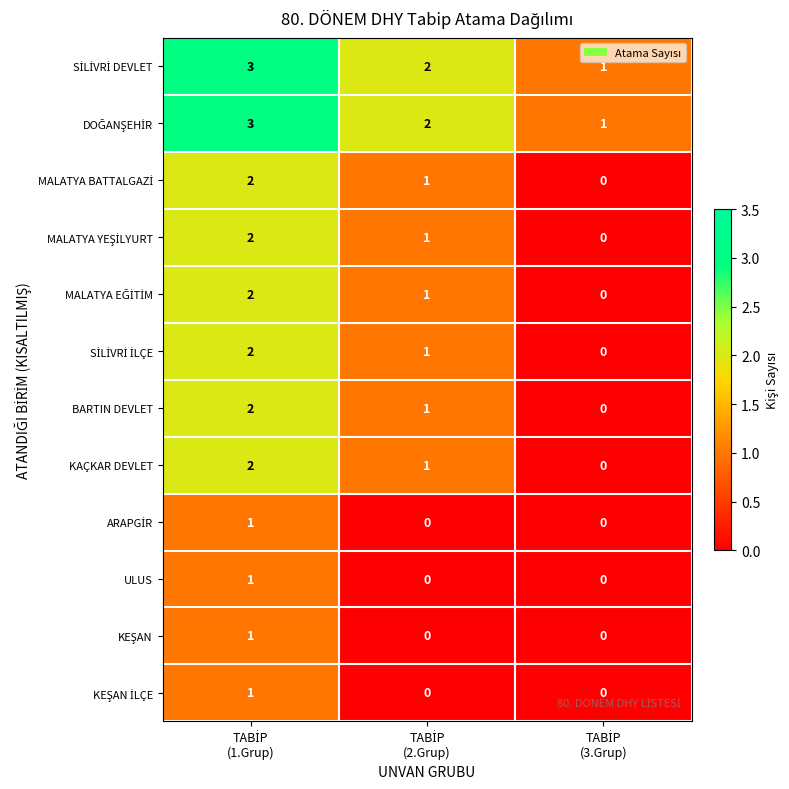

At TABİP (1.Grup), list the series in order from smallest to largest.

ARAPGİR, ULUS, KEŞAN, KEŞAN İLÇE, MALATYA BATTALGAZİ, MALATYA YEŞİLYURT, MALATYA EĞİTİM, SİLİVRİ İLÇE, BARTIN DEVLET, KAÇKAR DEVLET, SİLİVRİ DEVLET, DOĞANŞEHİR